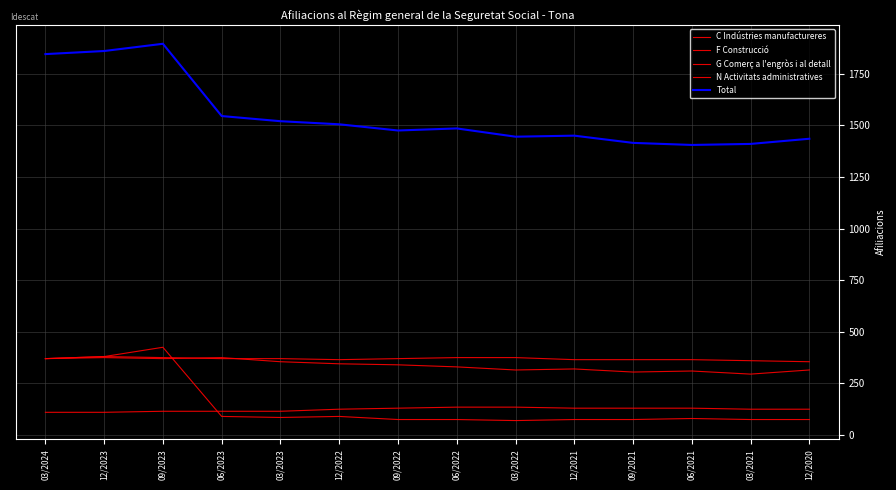

The value of G Comerç a l'engròs i al detall at 12/2022 is 476. True or false?

False